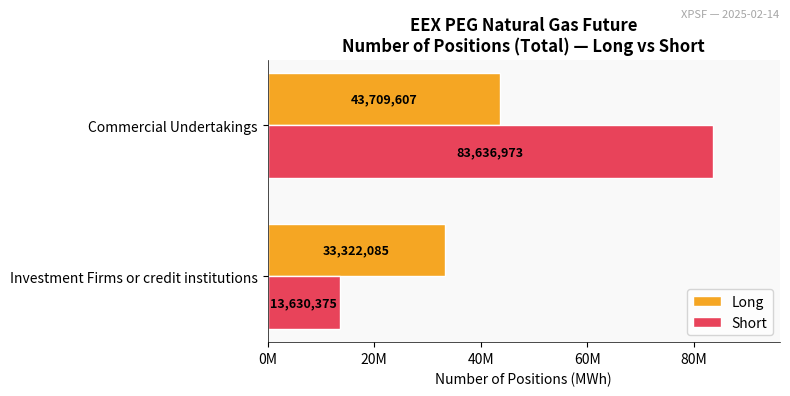

Reading left to right, what are all the values shown in this chart?

Long: 33322085	43709607
Short: 13630375	83636973